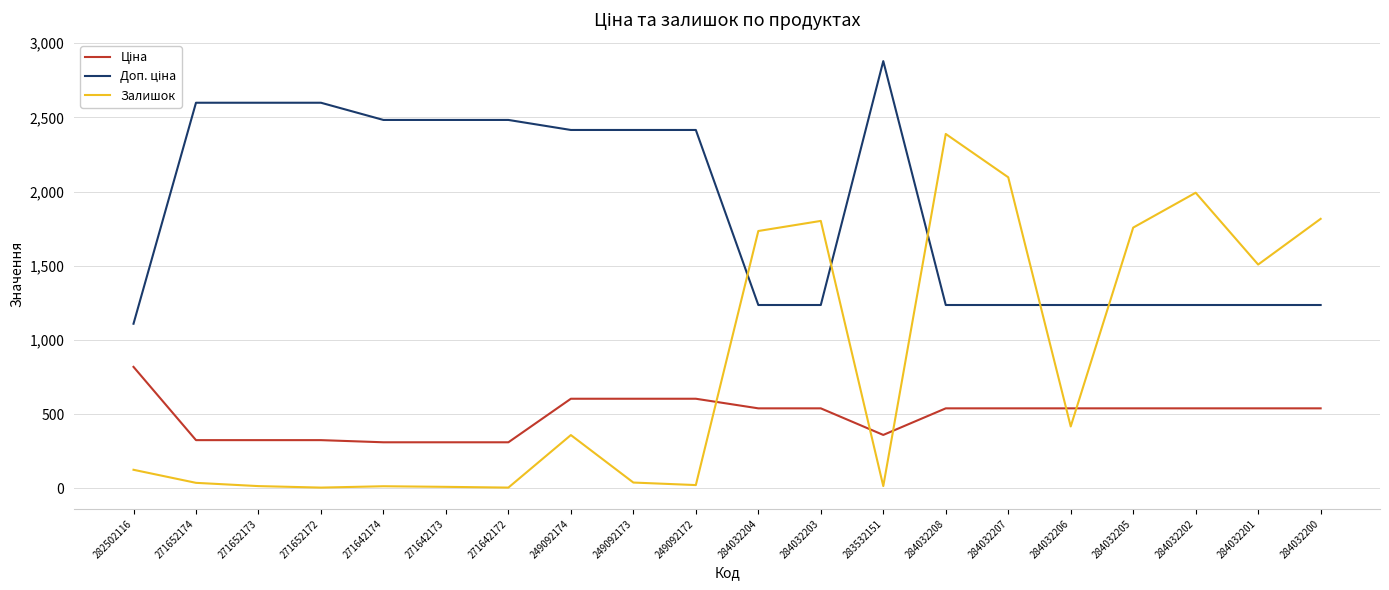

Between 284032203 and 284032207, which series saw the biggest shift?

Залишок